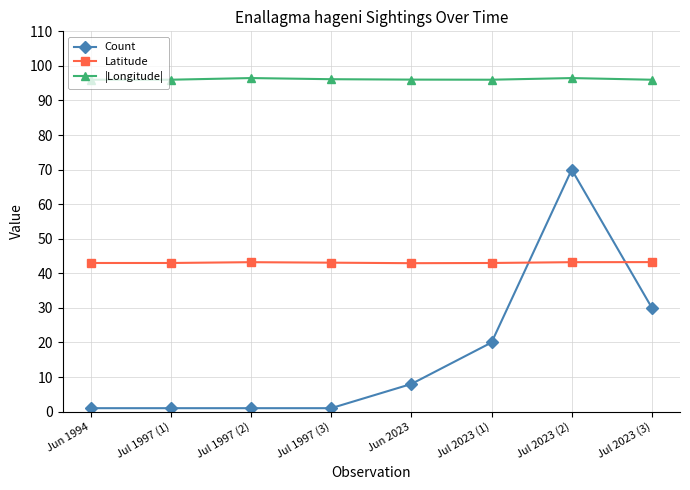

How many series are shown in this chart?

3